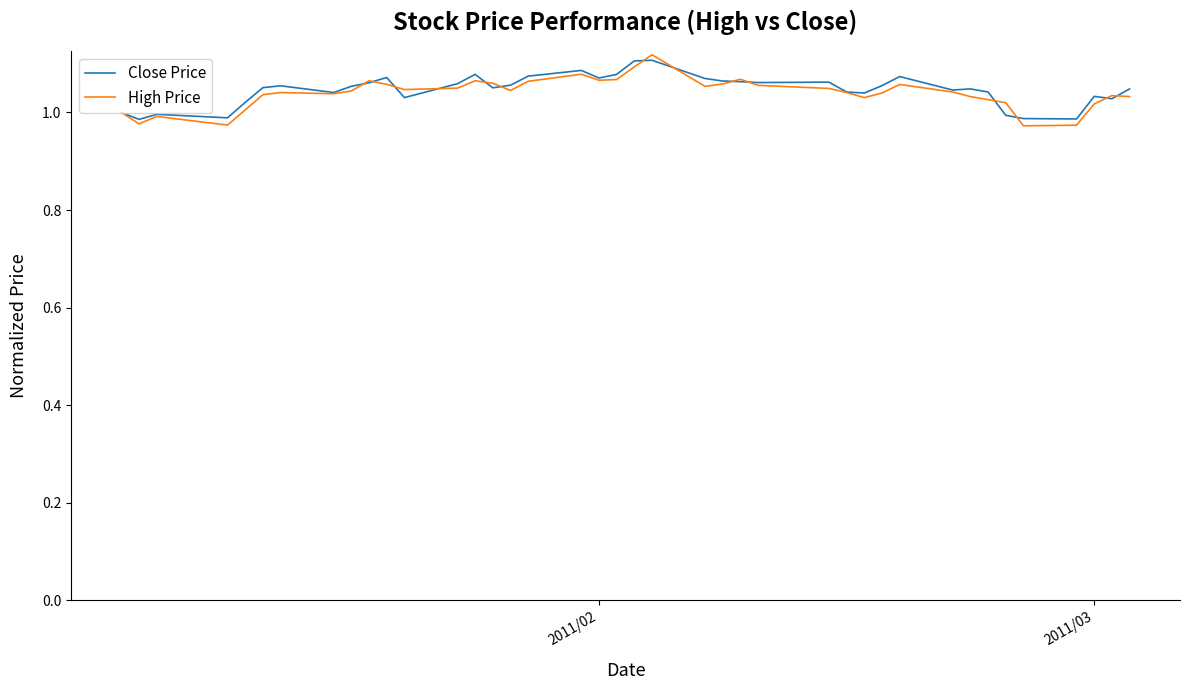

Does the chart display data point markers on the line(s)?

No